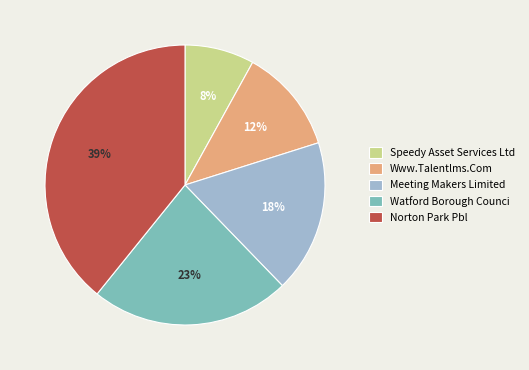

To the nearest percent, what is the combined percentage of Www.Talentlms.Com and Watford Borough Counci?

35%